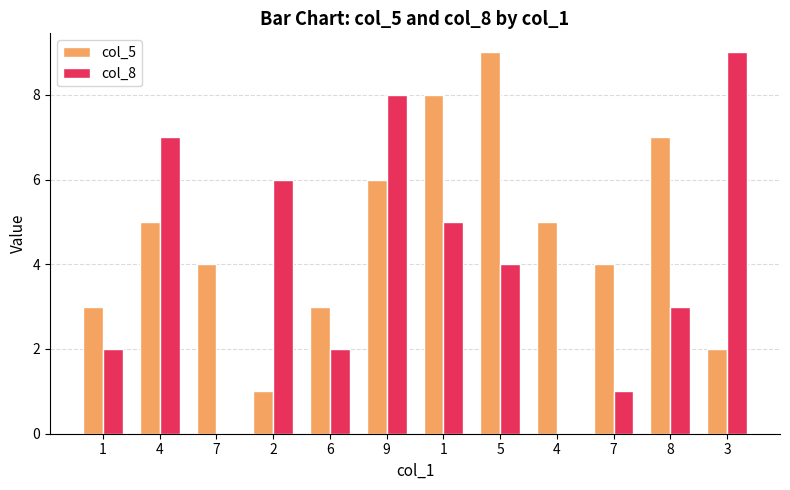

True or false: col_8 has a value of 3 at 8.

True